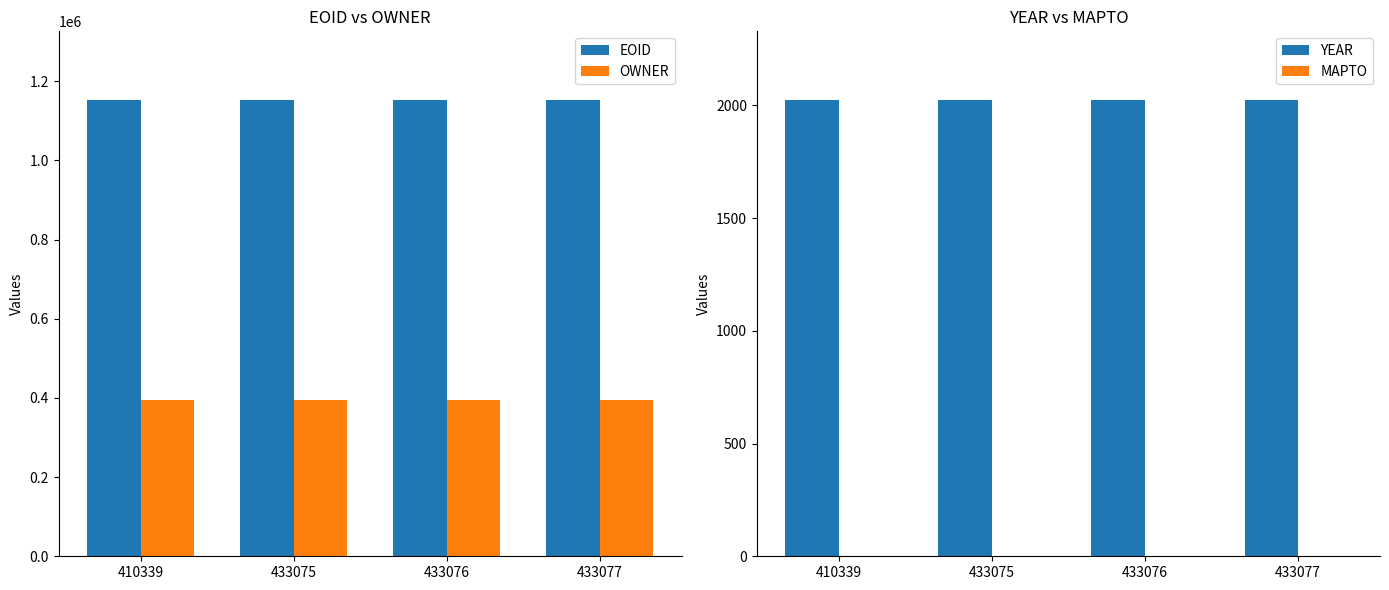

What are all the series names shown in the legend?

EOID, OWNER, YEAR, MAPTO